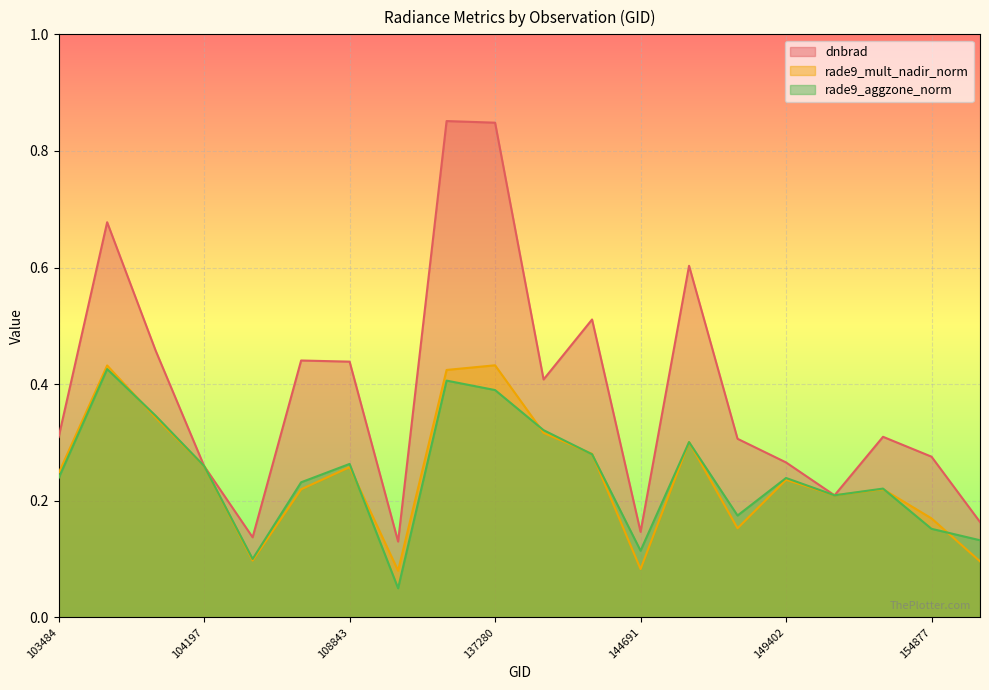

True or false: dnbrad has a value of 0.3 at 155424.

False